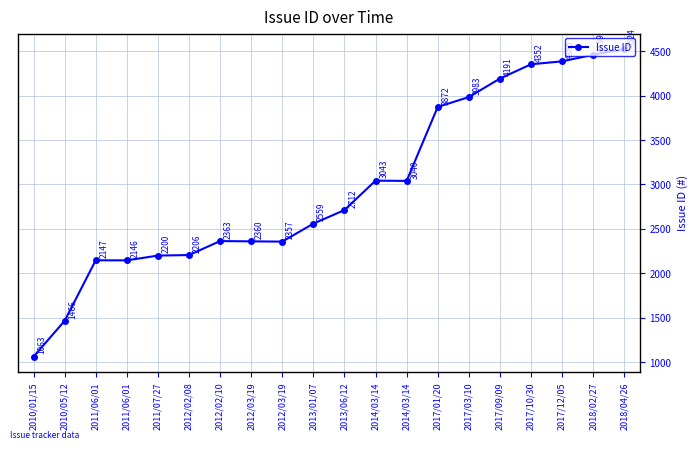

What is the greatest value displayed?

4524